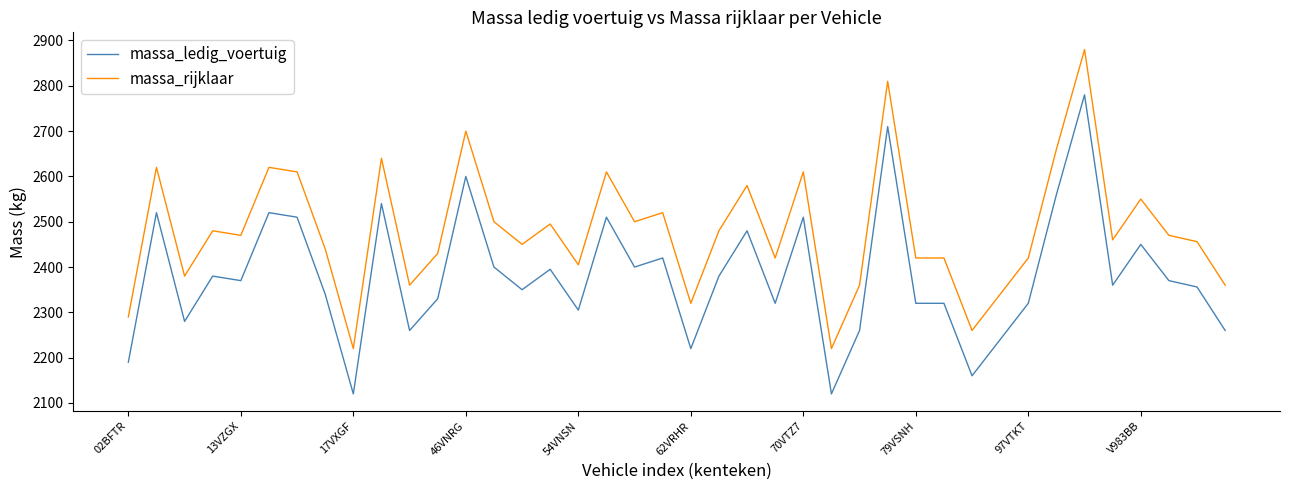

Which series has the largest total across all categories?

massa_rijklaar